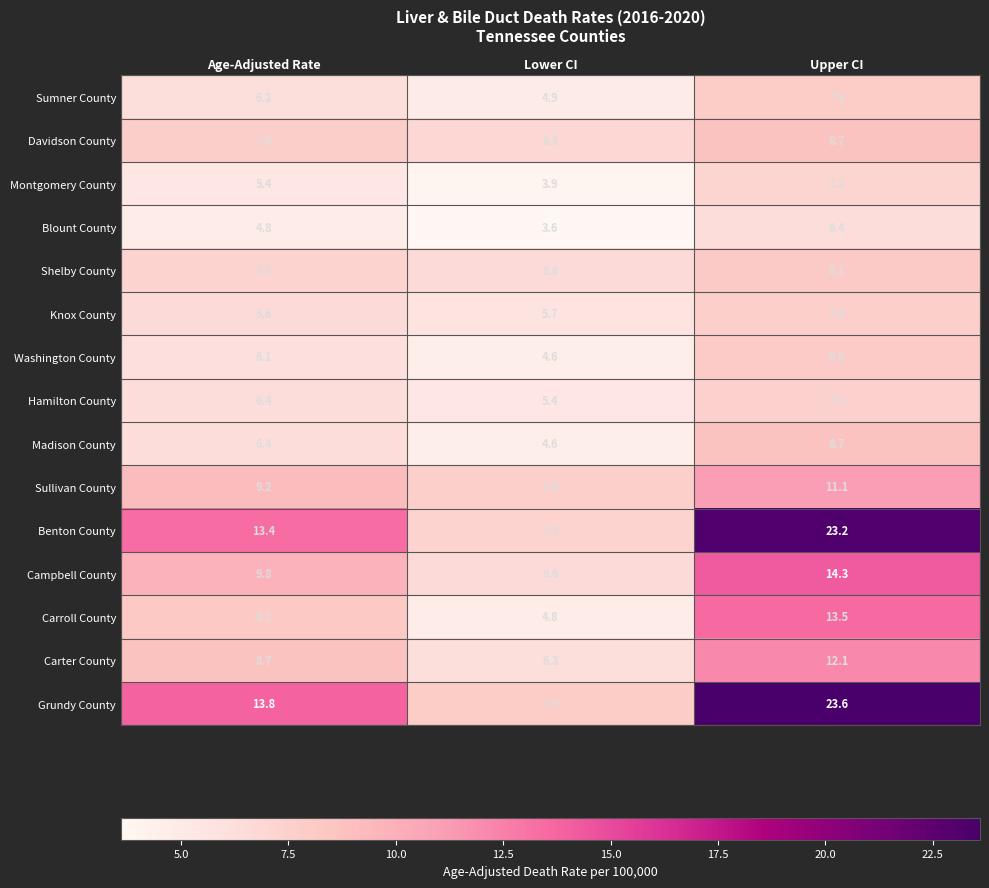

What is the difference between the highest and lowest values at Age-Adjusted Rate?

9.0